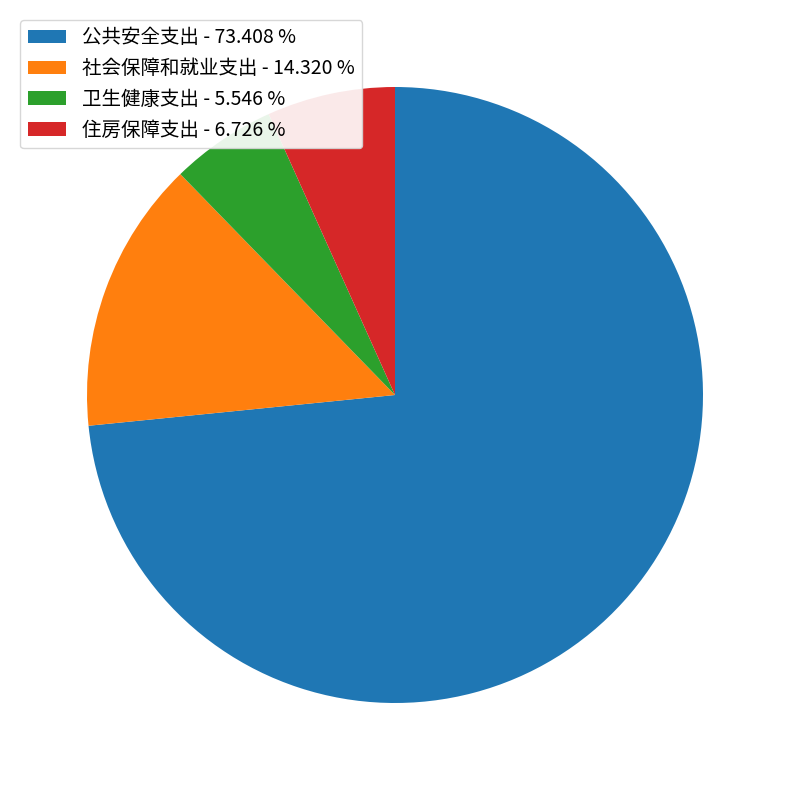

Is there a majority slice in this chart?

Yes